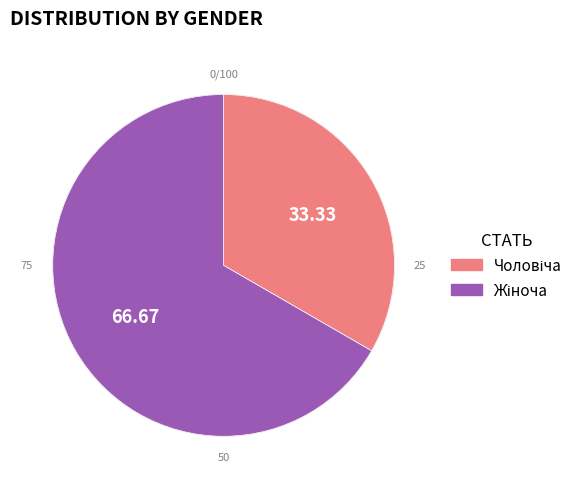

What percentage is the Чоловіча slice, to the nearest percent?

33%